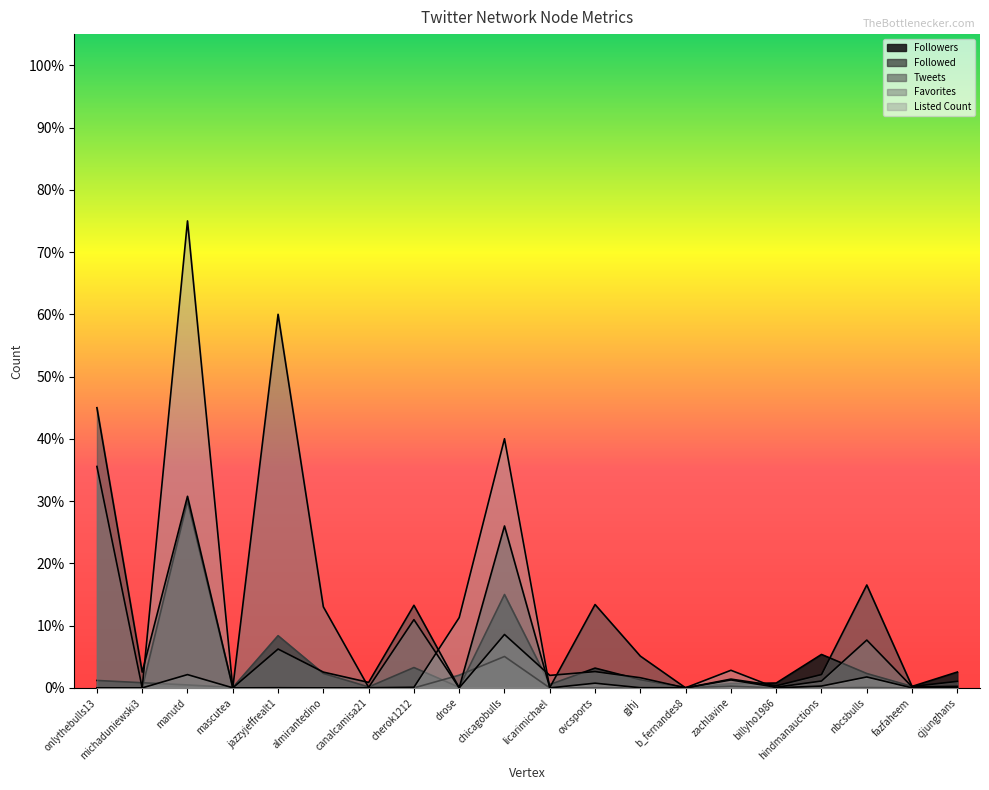

Reading left to right, what are all the values shown in this chart?

Followers: 0.0	0.0	0.0	0.0	0.1	0.0	0.0	0.0	0.0	0.1	0.0	0.0	0.0	0.0	0.0	0.0	0.1	0.0	0.0	0.0
Followed: 0.0	0.0	0.3	0.0	0.0	0.0	0.0	0.0	0.0	0.1	0.0	0.0	0.0	0.0	0.0	0.0	0.0	0.0	0.0	0.0
Tweets: 0.4	0.0	0.3	0.0	0.1	0.0	0.0	0.1	0.0	0.3	0.0	0.1	0.1	0.0	0.0	0.0	0.0	0.2	0.0	0.0
Favorites: 0.4	0.0	0.0	0.0	0.6	0.1	0.0	0.1	0.0	0.1	0.0	0.0	0.0	0.0	0.0	0.0	0.0	0.1	0.0	0.0
Listed Count: 0.0	0.0	0.8	0.0	0.0	0.0	0.0	0.0	0.1	0.4	0.0	0.0	0.0	0.0	0.0	0.0	0.0	0.0	0.0	0.0